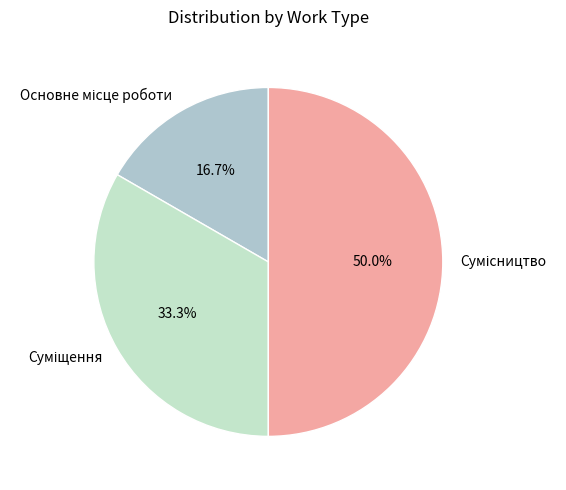

Is Сумісництво the majority of the pie?

No